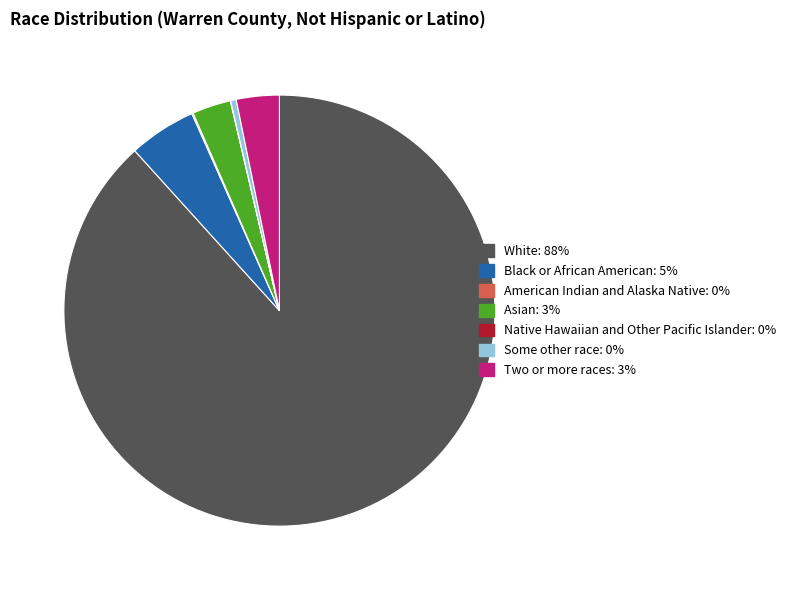

Do Black or African American and White together represent more than half of the pie?

Yes